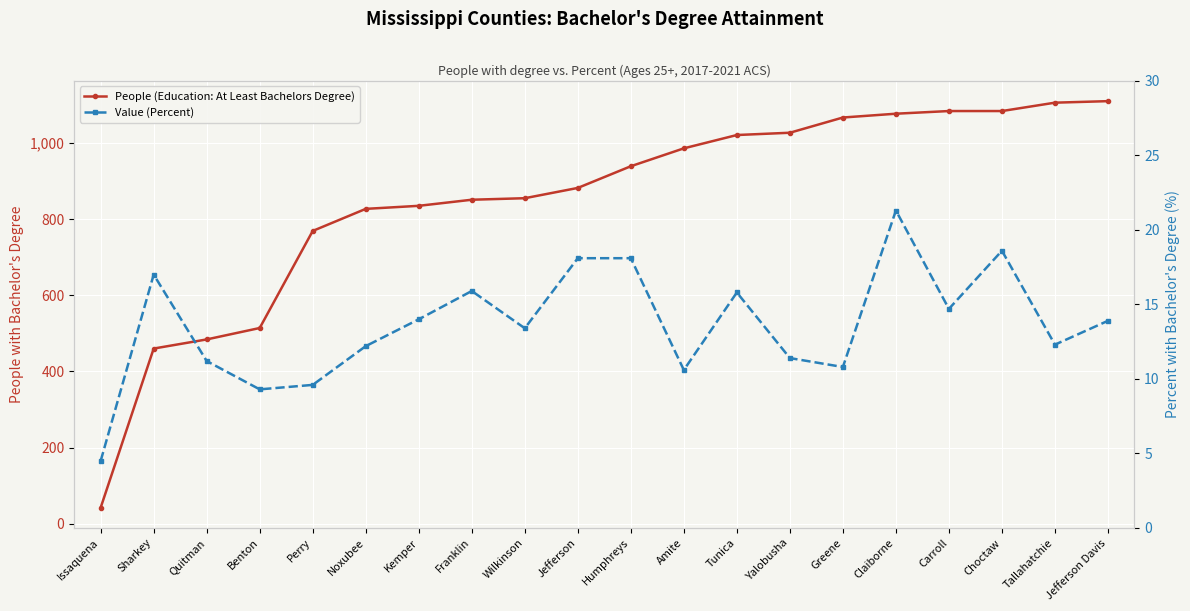

Reading left to right, extract all data points from this chart.

People (Education: At Least Bachelors Degree): 42.0	460.0	484.0	514.0	769.0	827.0	835.0	851.0	855.0	882.0	939.0	986.0	1021.0	1027.0	1067.0	1077.0	1084.0	1084.0	1106.0	1110.0
Value (Percent): 4.5	17.0	11.2	9.3	9.6	12.2	14.0	15.9	13.4	18.1	18.1	10.6	15.8	11.4	10.8	21.3	14.7	18.6	12.3	13.9